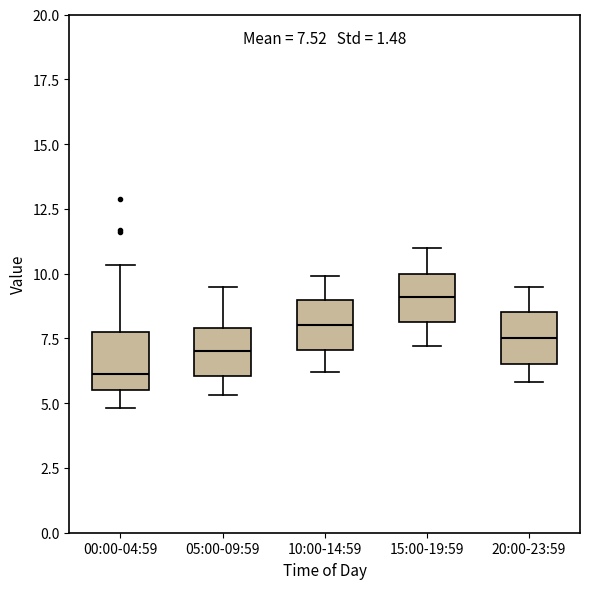

Which box has the highest median line?

15:00-19:59